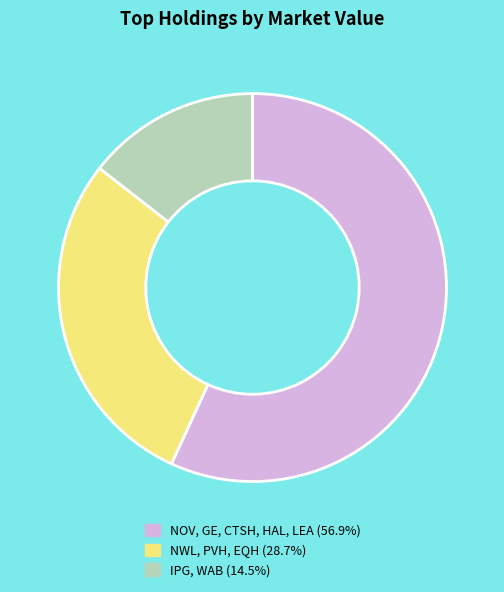

Combined, do IPG, WAB (14.5%) and NOV, GE, CTSH, HAL, LEA (56.9%) account for over 50%?

Yes